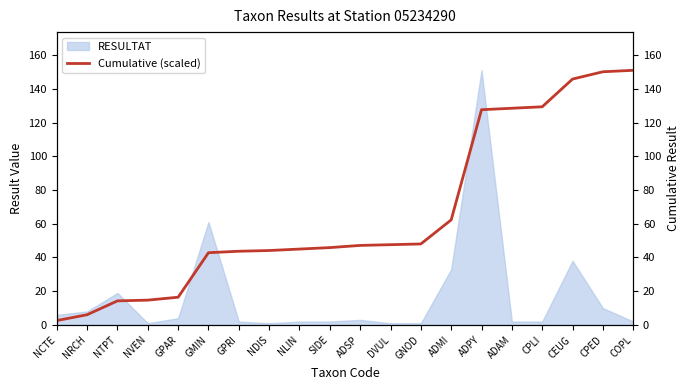

How many lines are shown in the chart?

1